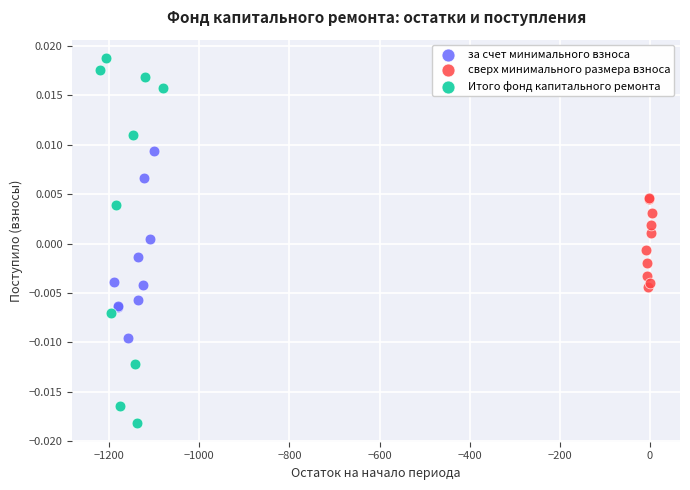

Which series reaches the minimum Y coordinate?

Итого фонд капитального ремонта